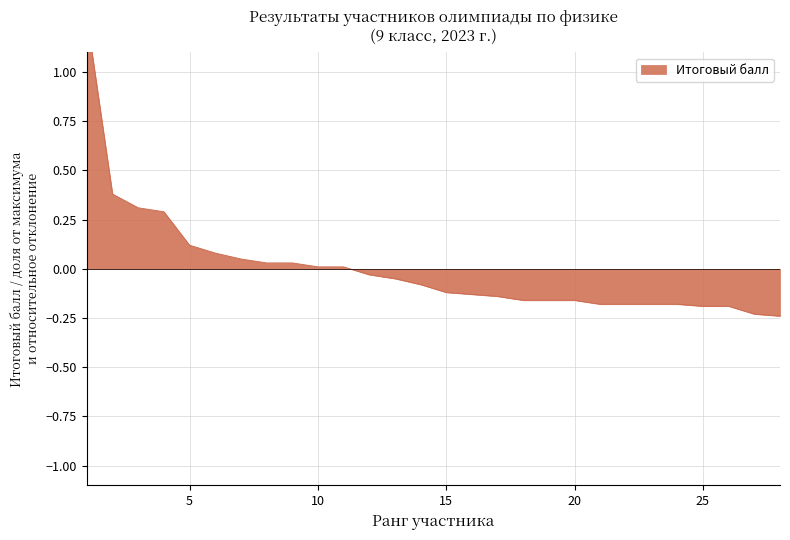

How many lines are shown in the chart?

1